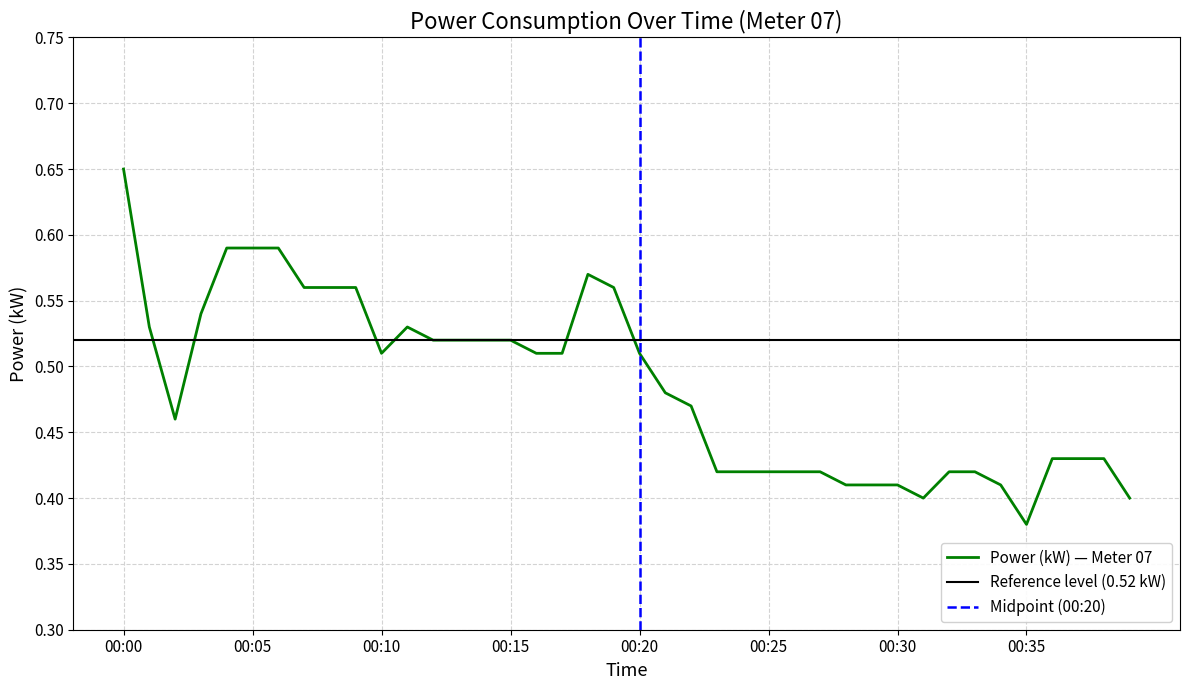

How many interior local peaks (higher than both neighbors) does the data have?

2